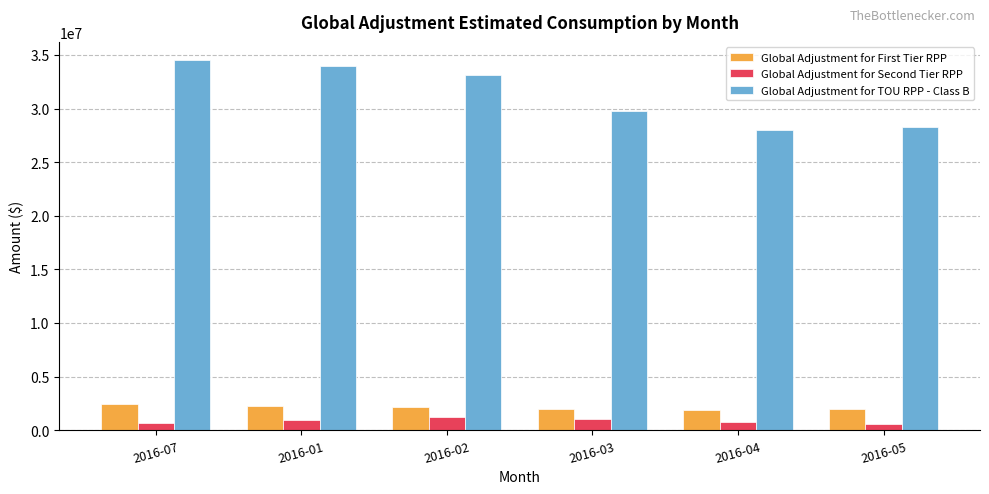

What position from the right is 2016-07?

6